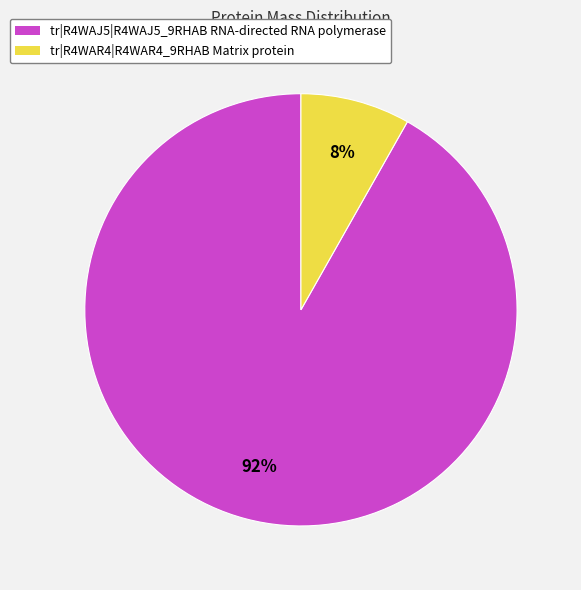

Which category has the biggest portion of the pie?

tr|R4WAJ5|R4WAJ5_9RHAB RNA-directed RNA polymerase